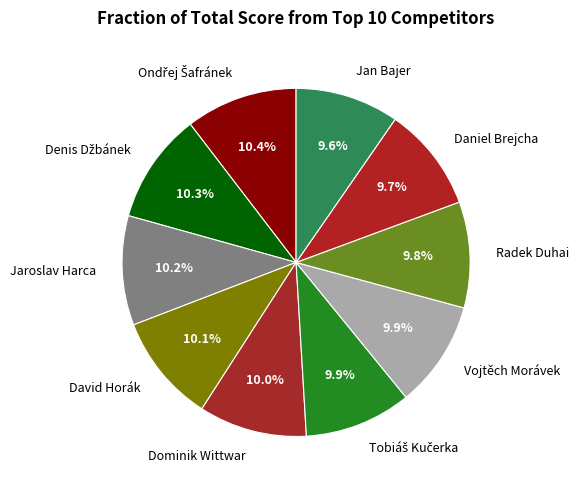

The Jaroslav Harca slice represents 2% of the pie. True or false?

False